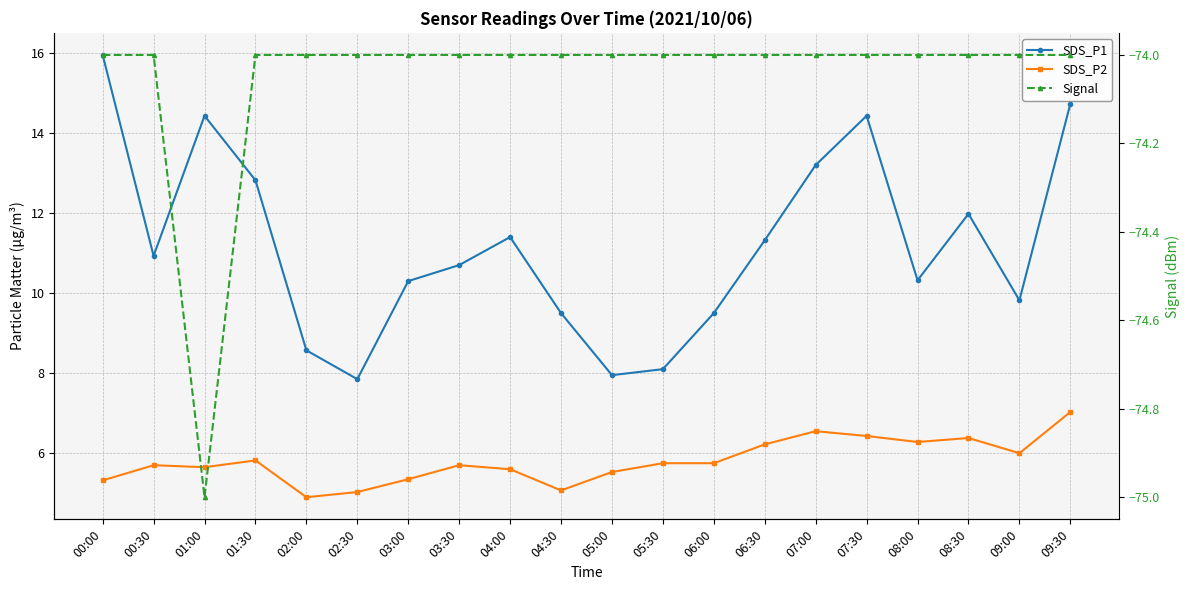

Which series has the largest total across all categories?

SDS_P1